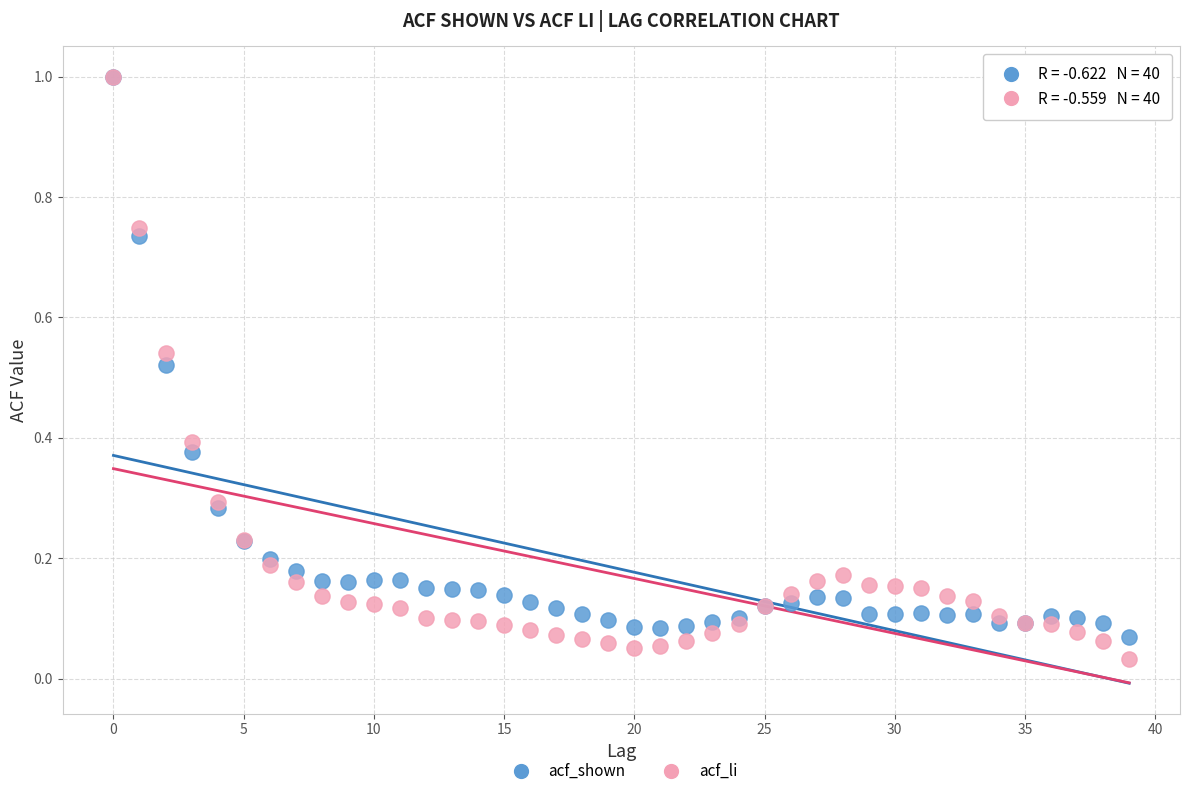

What are all the series names shown in the legend?

acf_shown, acf_li